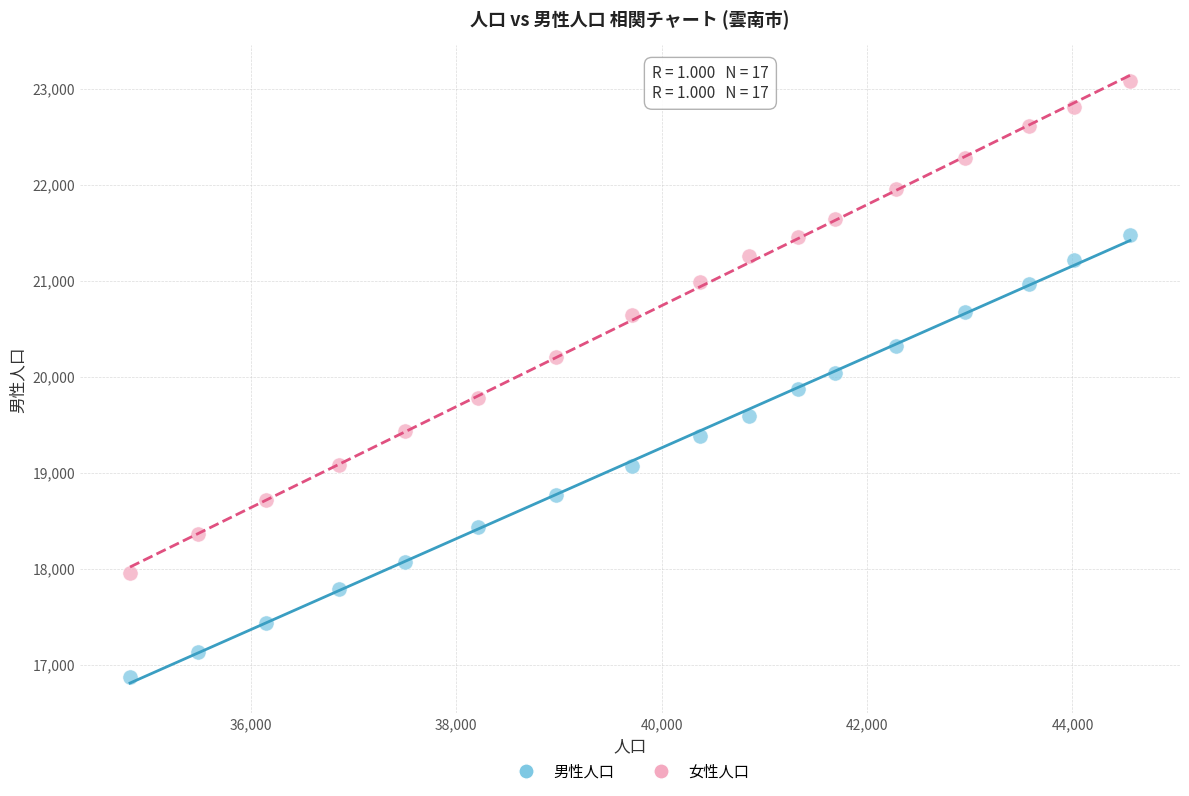

Across all data points, what is the range of X values (max minus min)?

9734